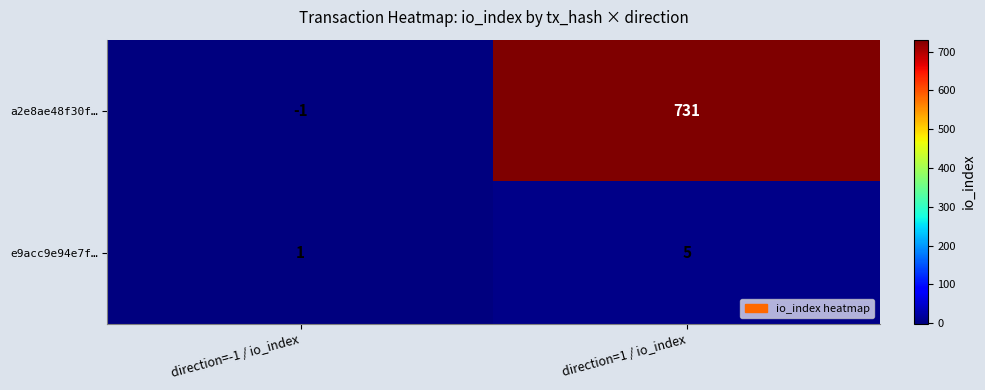

Which label corresponds to the largest value in the chart?

direction=1 / io_index